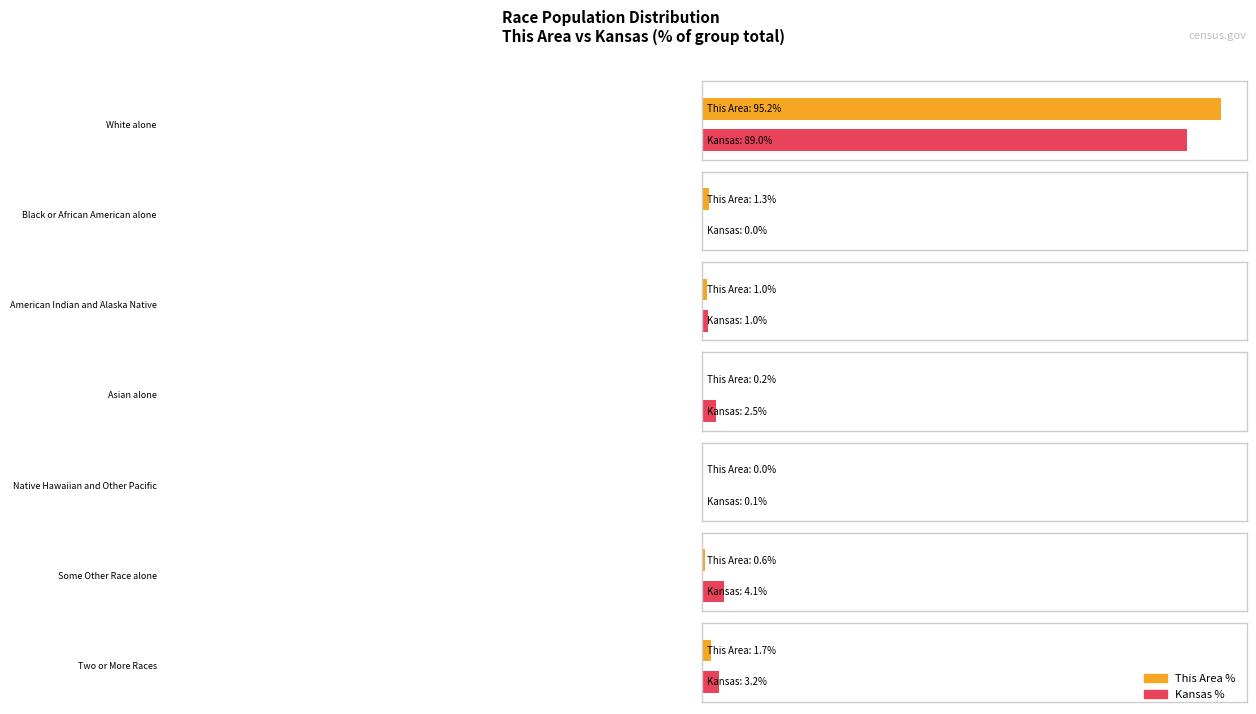

What position from the right is Some Other Race alone?

2